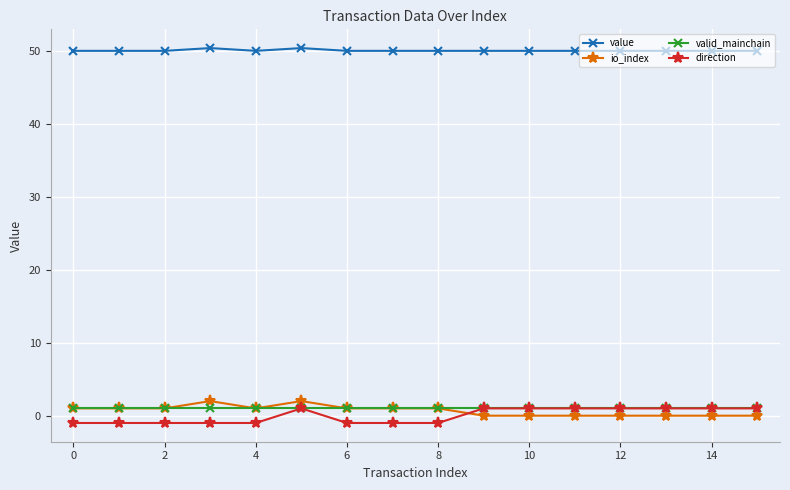

Reading left to right, what are all the values shown in this chart?

value: 50.0	50.0	50.0	50.4	50.0	50.4	50.0	50.0	50.0	50.0	50.0	50.0	50.0	50.0	50.0	50.0
io_index: 1.0	1.0	1.0	2.0	1.0	2.0	1.0	1.0	1.0	0.0	0.0	0.0	0.0	0.0	0.0	0.0
valid_mainchain: 1.0	1.0	1.0	1.0	1.0	1.0	1.0	1.0	1.0	1.0	1.0	1.0	1.0	1.0	1.0	1.0
direction: -1.0	-1.0	-1.0	-1.0	-1.0	1.0	-1.0	-1.0	-1.0	1.0	1.0	1.0	1.0	1.0	1.0	1.0